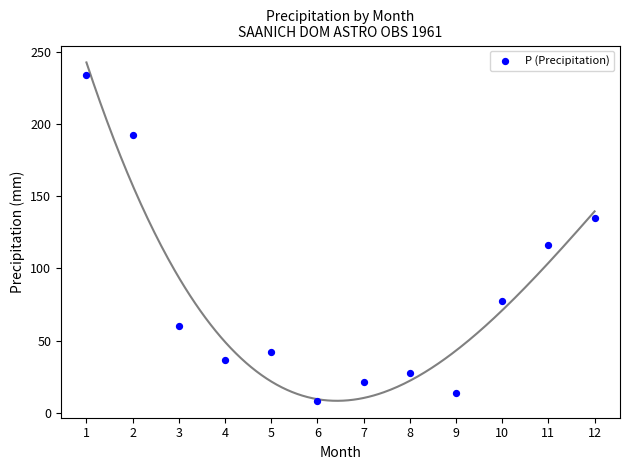

What Y value in the scatter plot is closest to 121?

116.0